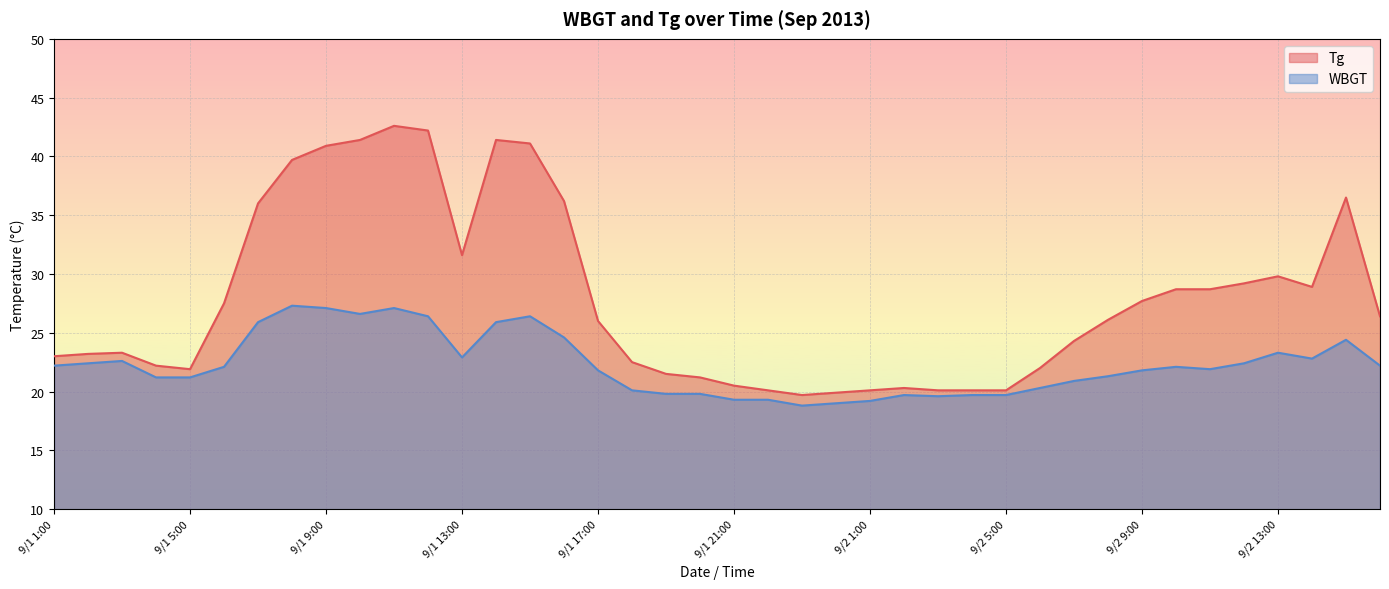

What is the difference between the highest and lowest values at 9/1 4:00?

1.0